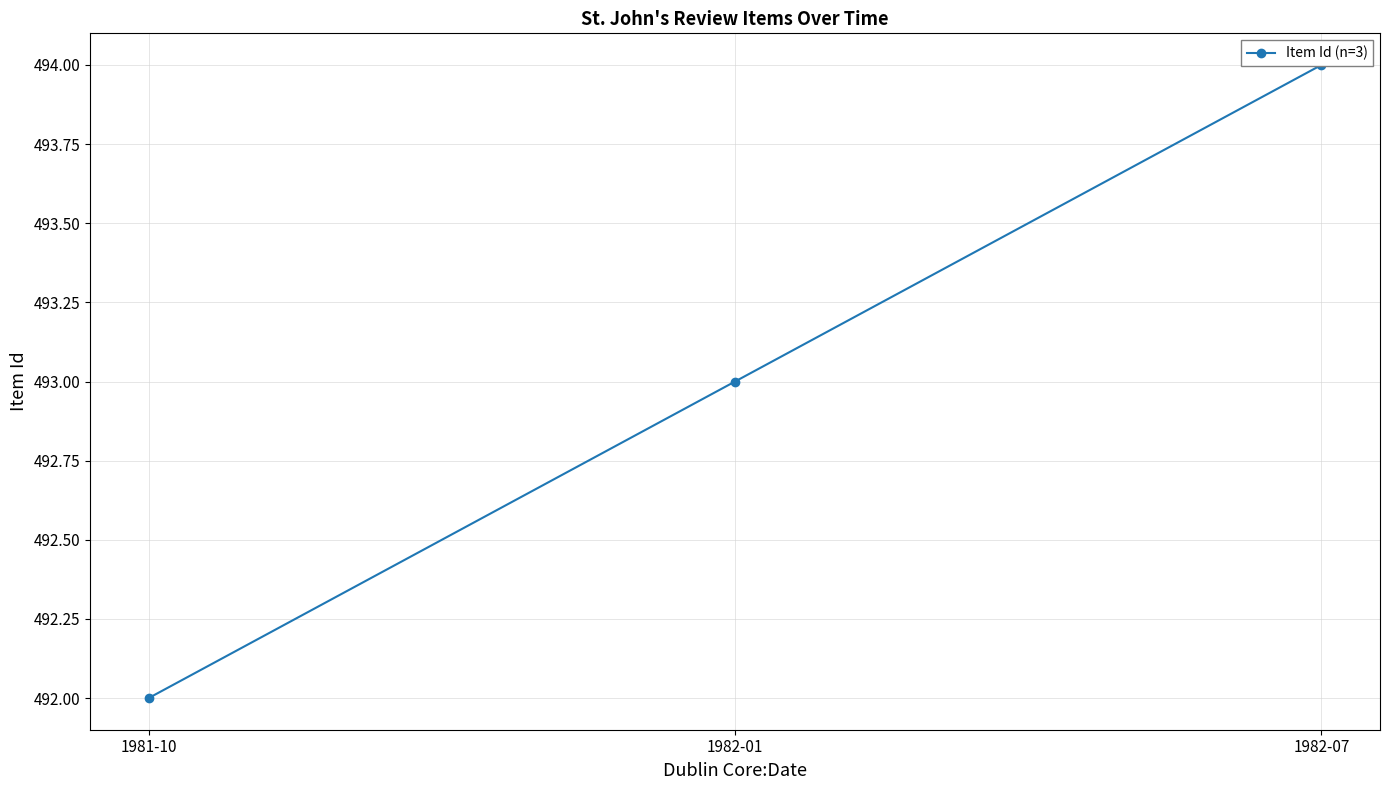

True or false: the data shows 494 at 1982-07.

True